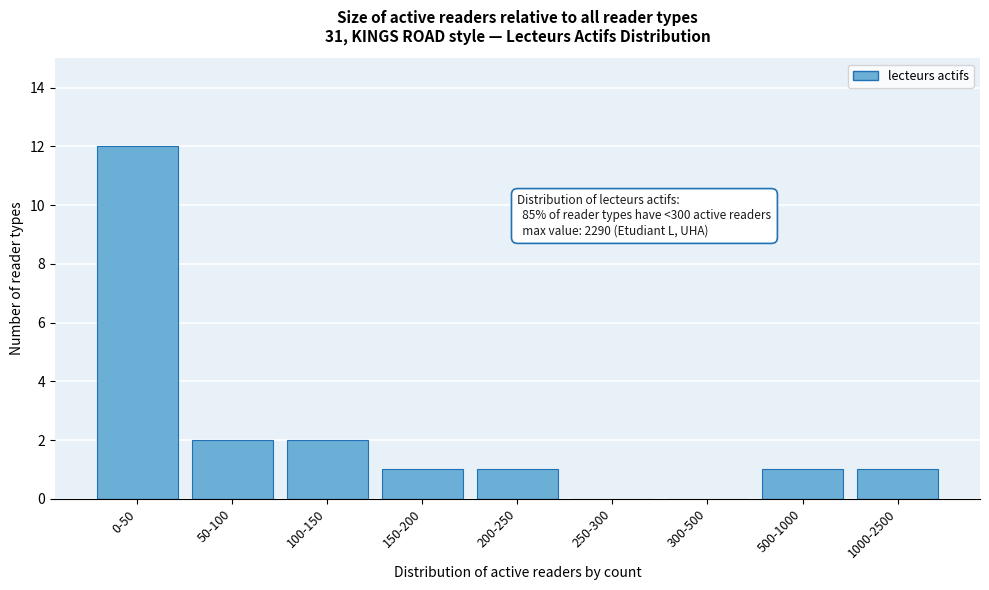

Reading left to right, transcribe all the data shown in this chart.

0-50=12	50-100=2	100-150=2	150-200=1	200-250=1	250-300=0	300-500=0	500-1000=1	1000-2500=1